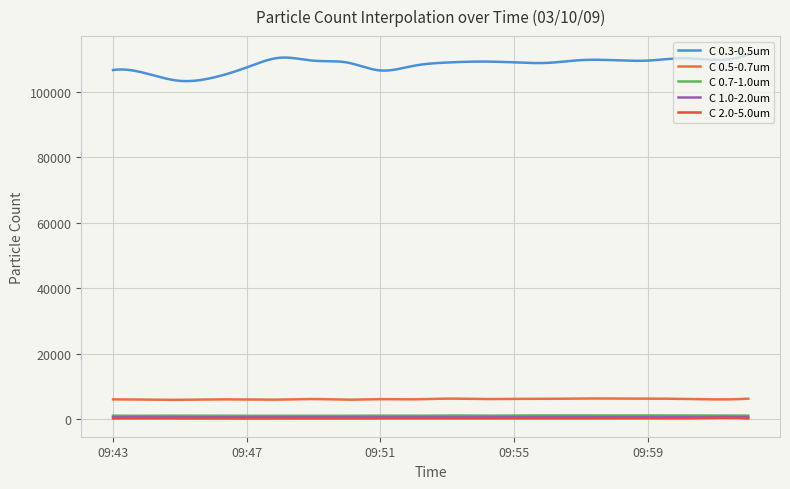

How many interior local peaks does the C 2.0-5.0um series have?

6